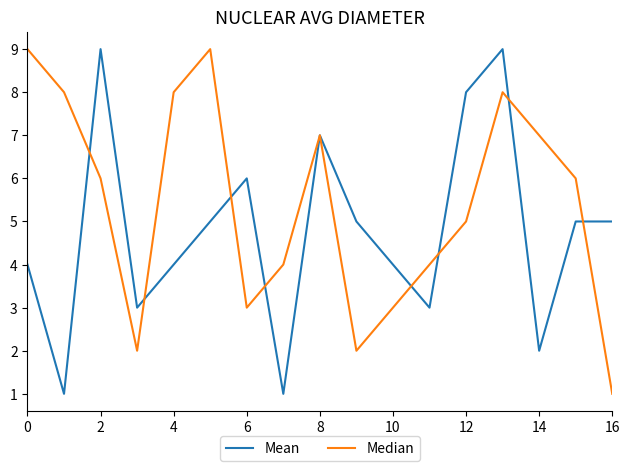

What is the highest value of the Mean series?

9